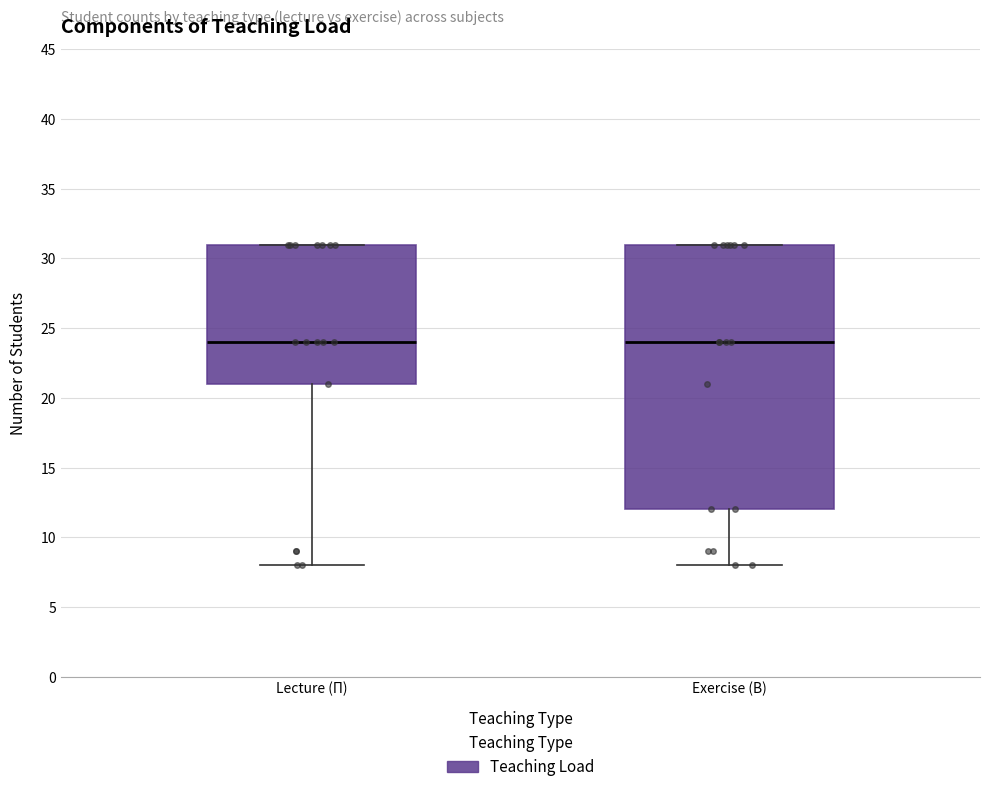

Reading left to right, transcribe this box plot: for each box, give where its median line is, the range the box spans, and where its two whiskers end, as read against the y-axis. The values are not printed on the chart, so give them approximately, as read against the axis.

Lecture (П): median 24, box 21 to 31, whiskers 8 to 31
Exercise (В): median 24, box 12 to 31, whiskers 8 to 31